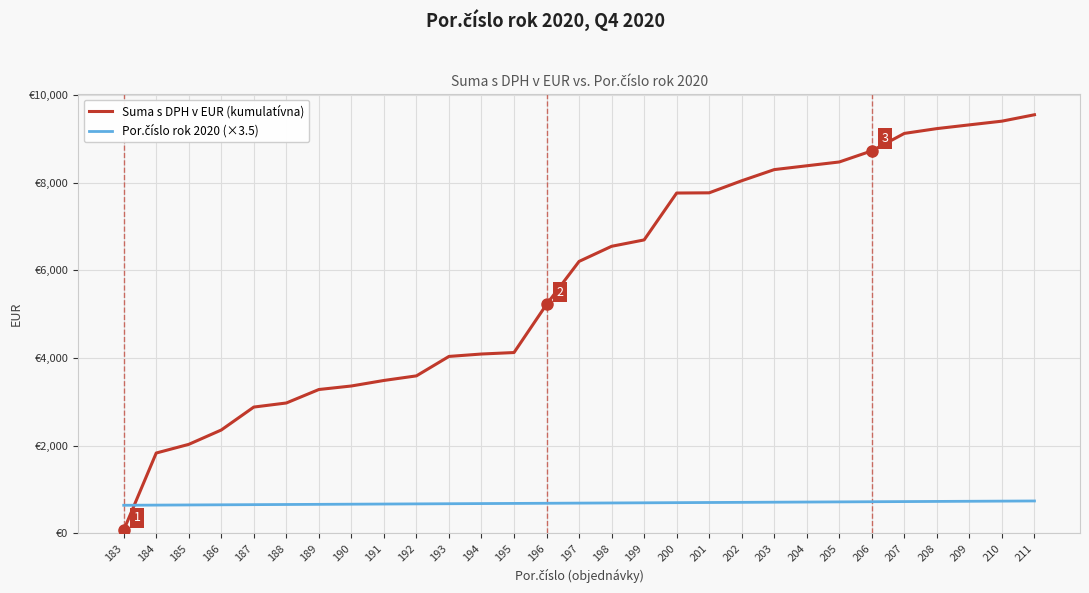

Which series has the largest range (max minus min)?

Suma s DPH v EUR (kumulatívna)